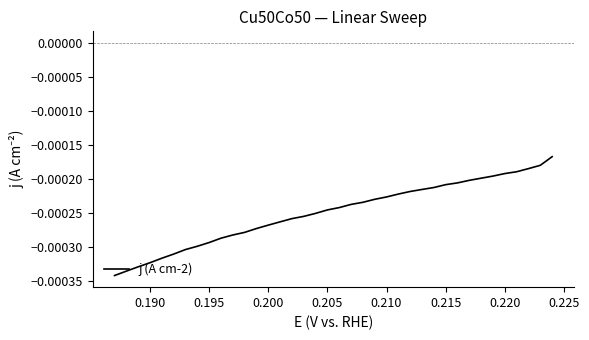

The chart shows a value of -0.0 at 10. True or false?

False